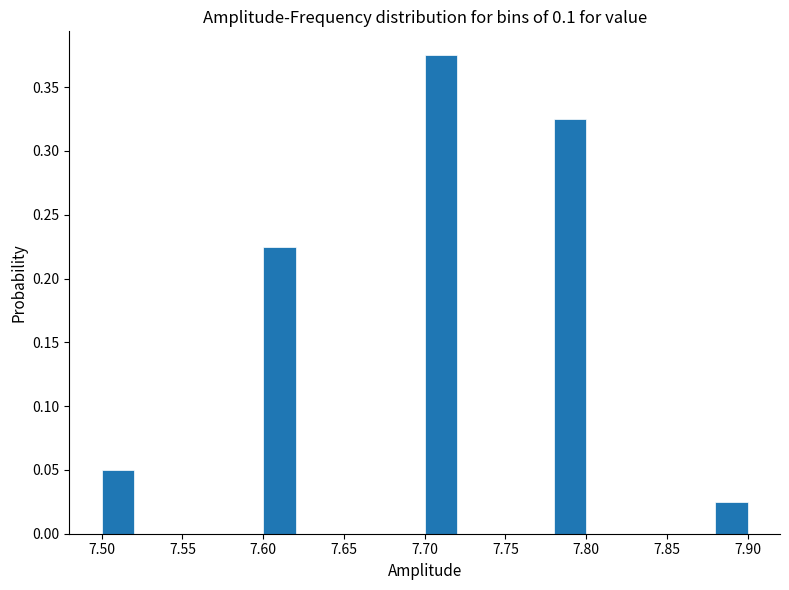

Over which range of the x-axis is the bar tallest?

7.70 to 7.72